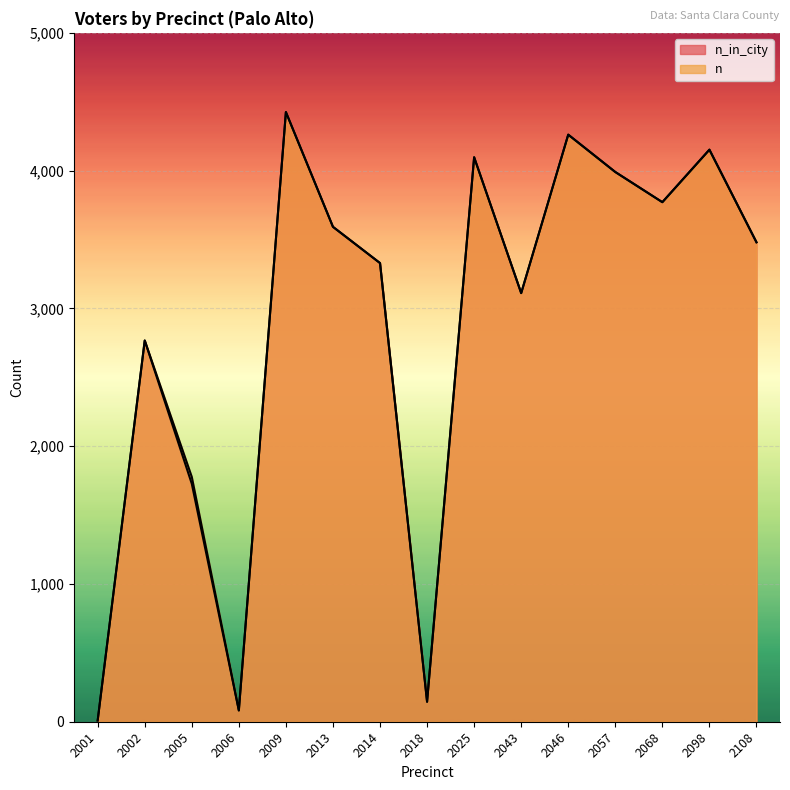

Which series changed the most between 2025 and 2057?

n_in_city